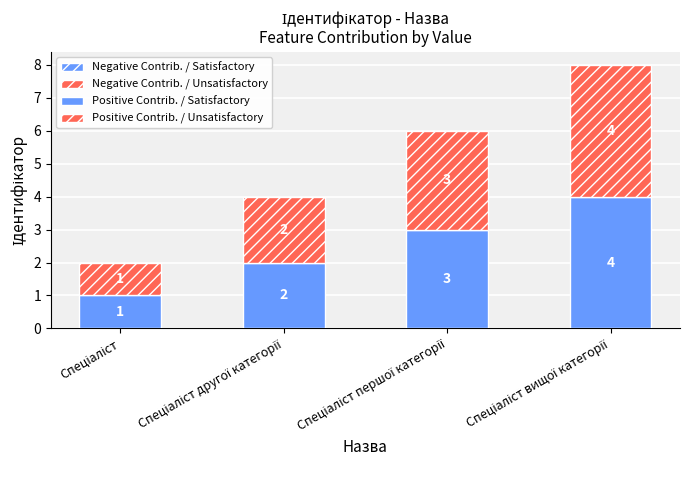

What is the highest value of the Positive Contrib. / Satisfactory series?

4